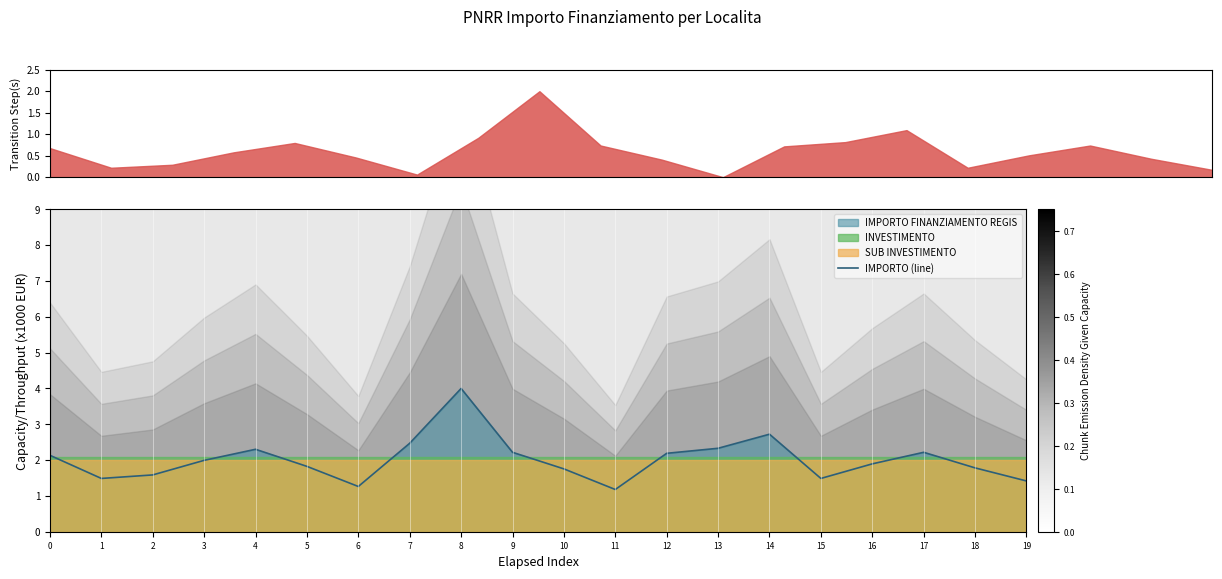

Reading left to right, what are all the values shown in this chart?

0=2.1	1=1.5	2=1.6	3=2.0	4=2.3	5=1.8	6=1.3	7=2.5	8=4.0	9=2.2	10=1.8	11=1.2	12=2.2	13=2.3	14=2.7	15=1.5	16=1.9	17=2.2	18=1.8	19=1.4